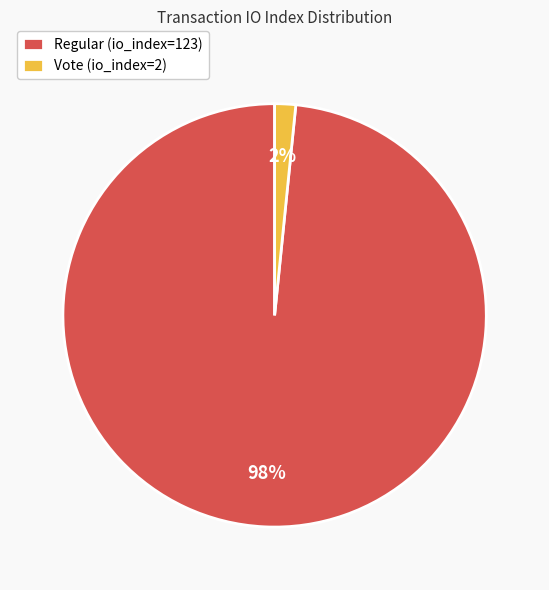

What is the majority slice?

Regular (io_index=123)